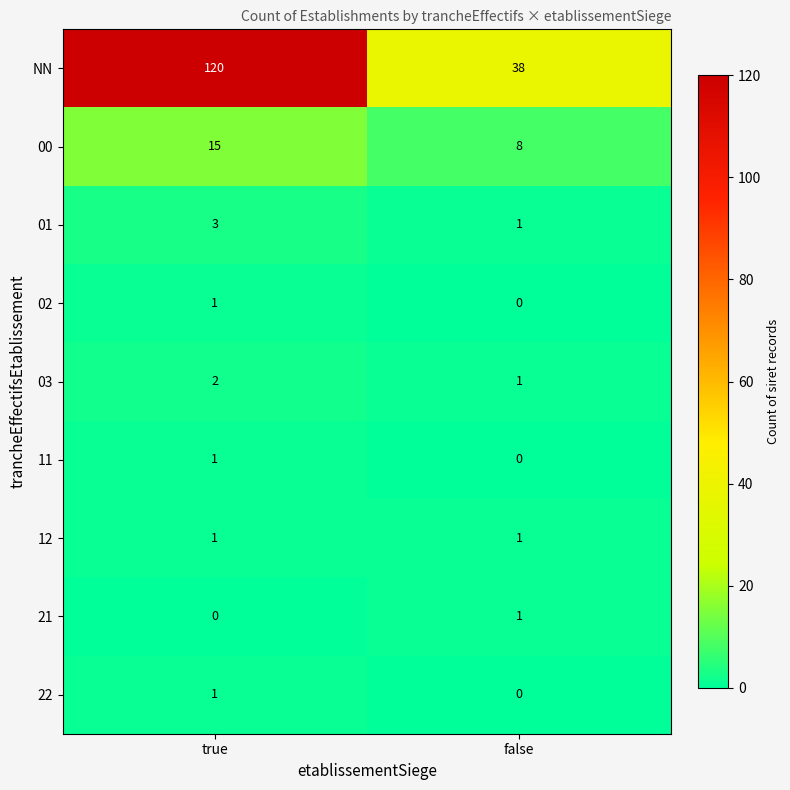

Which series changed the most between true and false?

NN